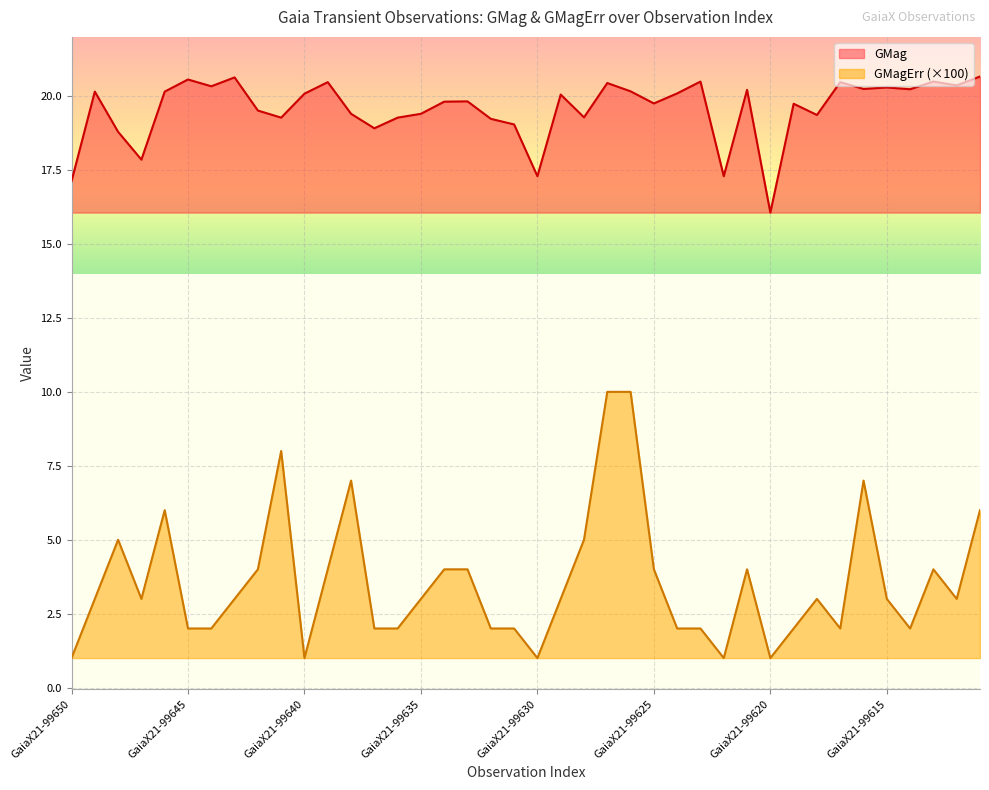

At GaiaX21-99640, list the series in order from largest to smallest.

GMag, GMagErr (×100)